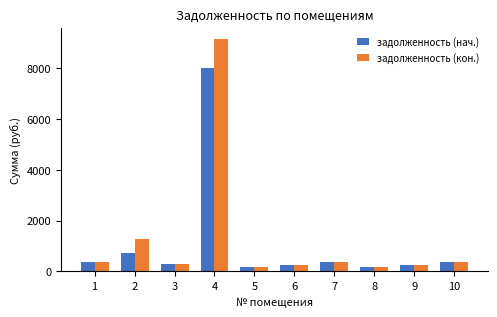

List the series in order of their peak value, highest first.

задолженность (кон.), задолженность (нач.)